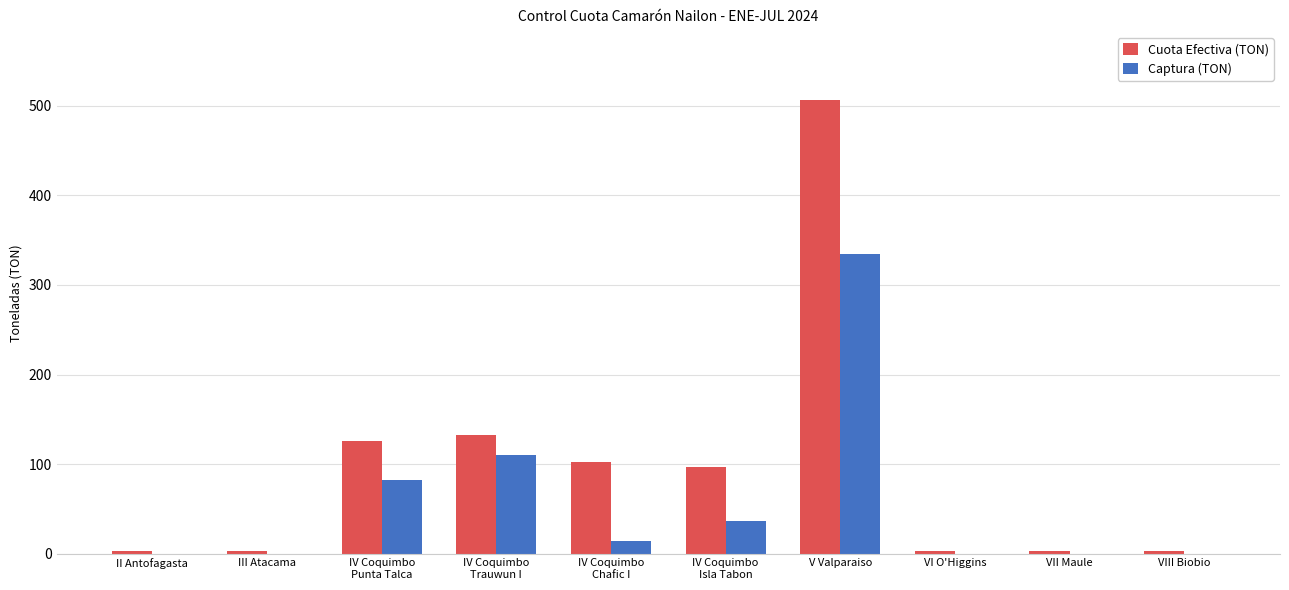

Is the value of Cuota Efectiva (TON) at IV Coquimbo
Chafic I greater than the value of Captura (TON) at V Valparaiso?

No